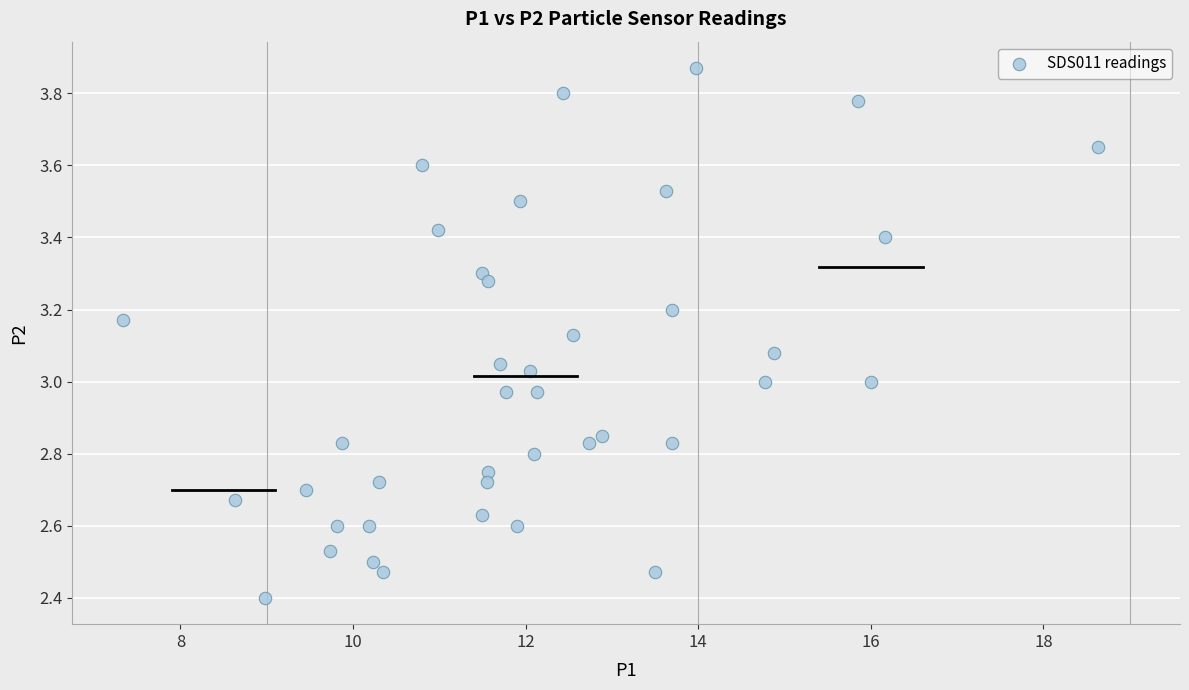

What is the range of X values (max minus min)?

11.3